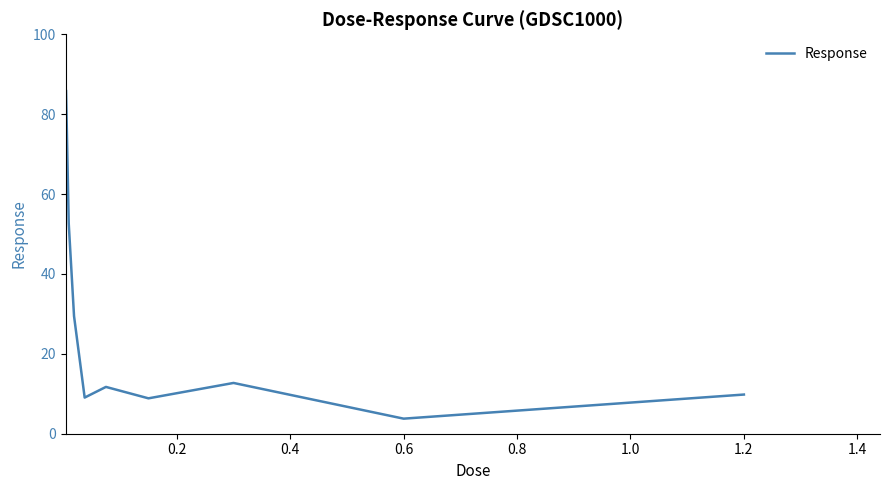

The value at 0.6 is 3.8. True or false?

True